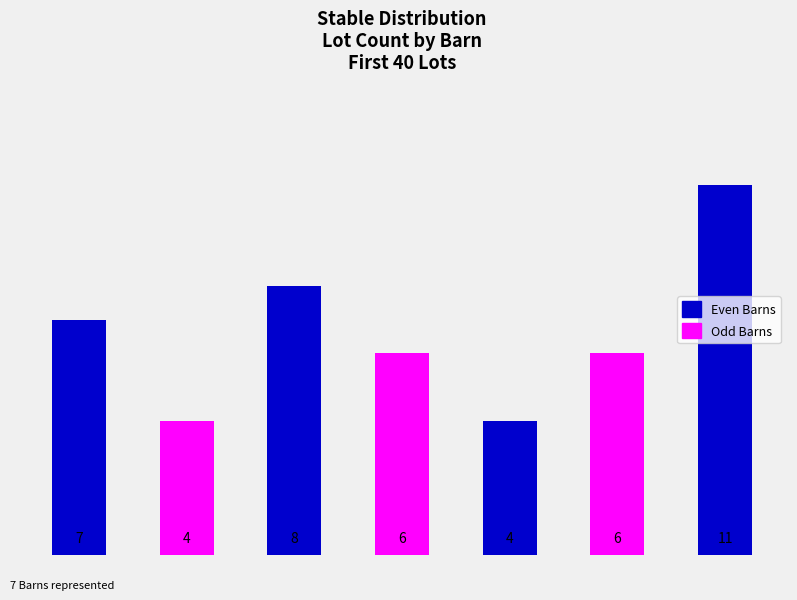

Rank the categories by value from lowest to highest.

Barn B, Barn F, Barn D, Barn G, Barn A, Barn C, Barn H